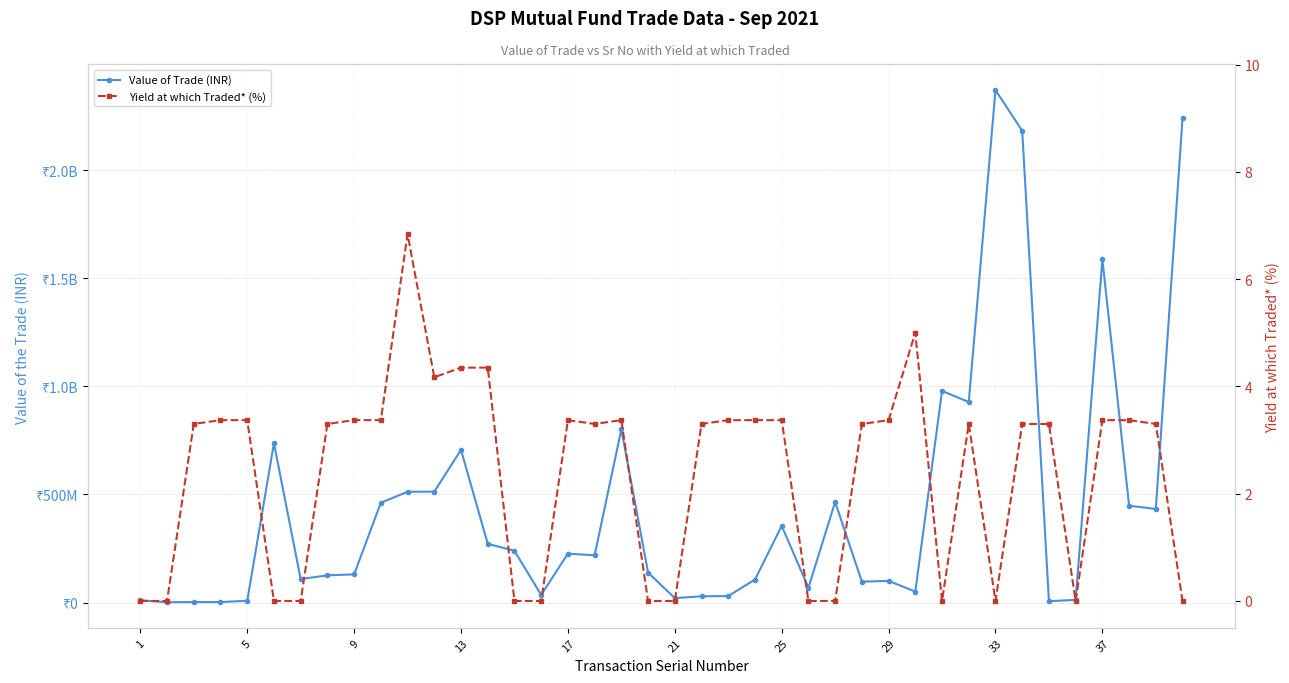

True or false: Value of Trade (INR) and Yield at which Traded* (%) cross at least once.

False